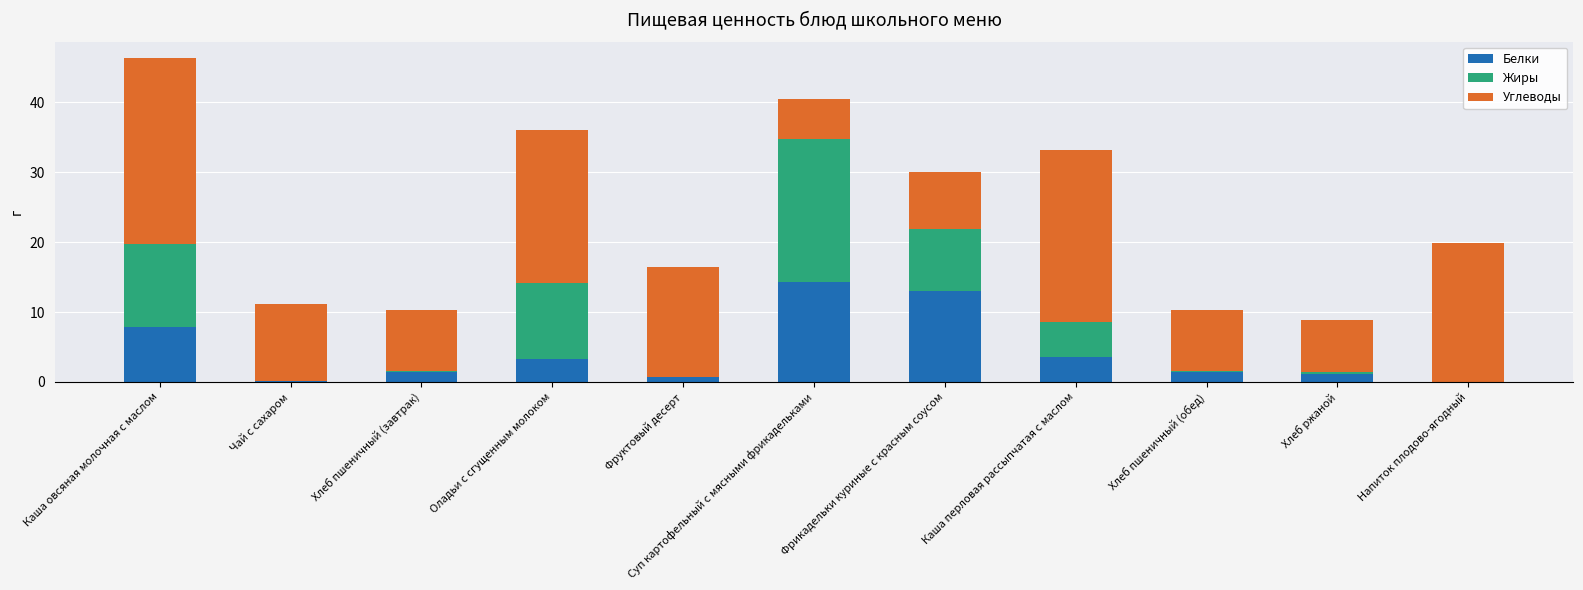

What is the total value across all series at Каша овсяная молочная с маслом?

46.3